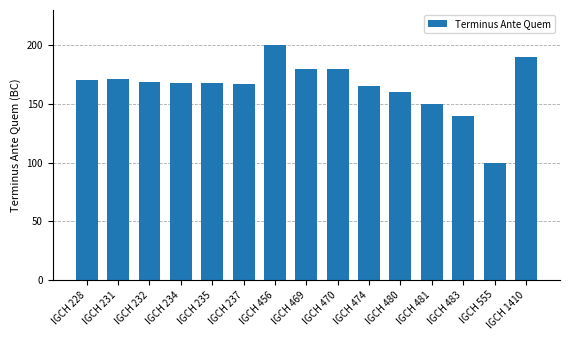

Count the number of data series in this chart.

1